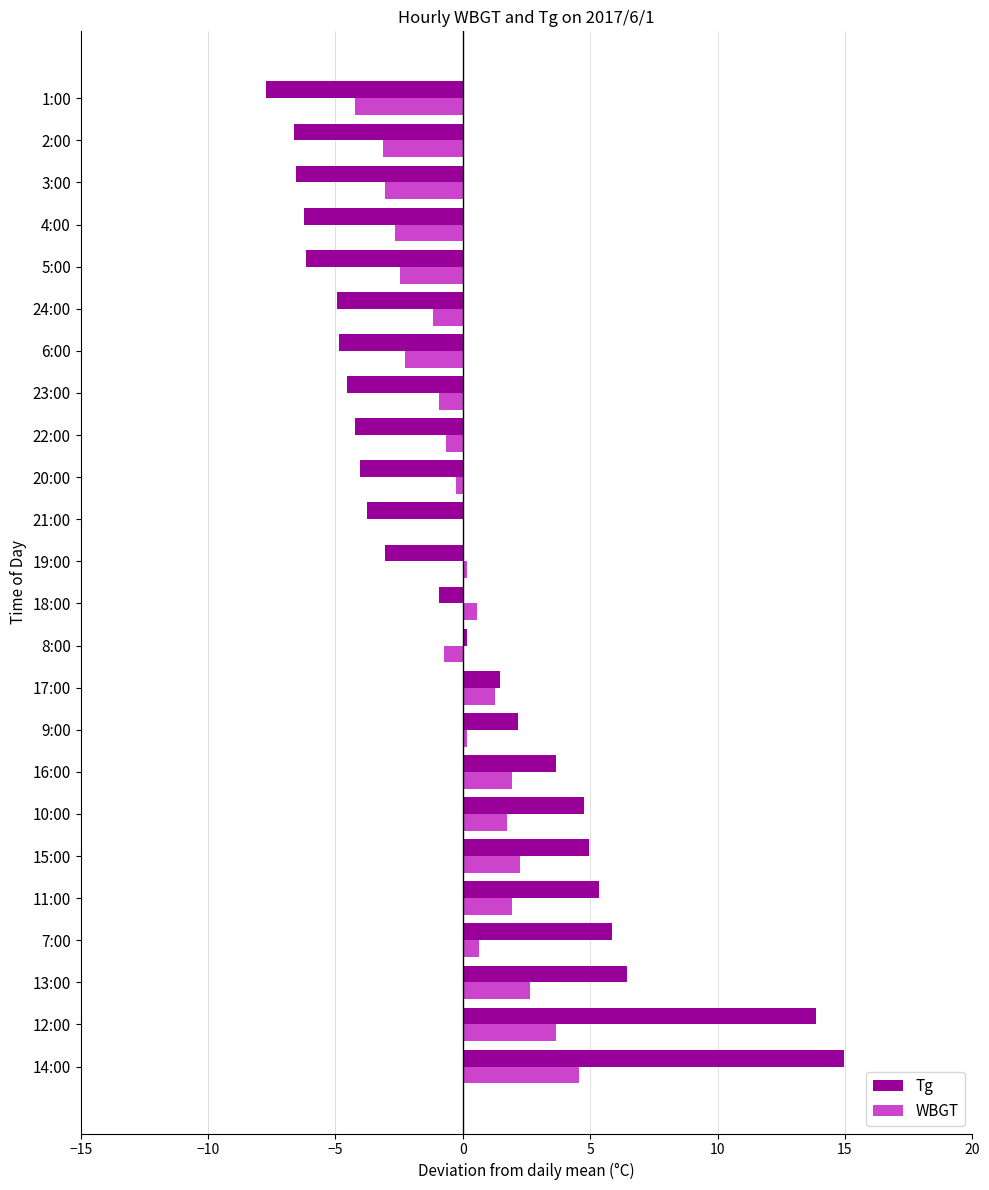

The value of WBGT at 10:00 is 1.7. True or false?

True